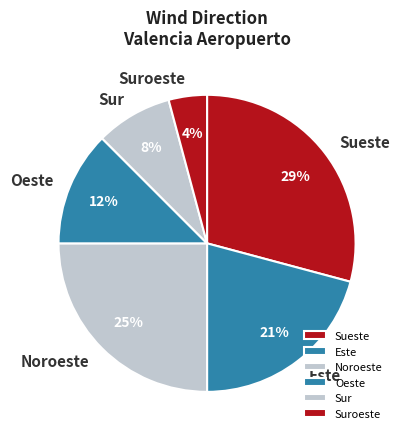

How many slices are in this pie chart?

6